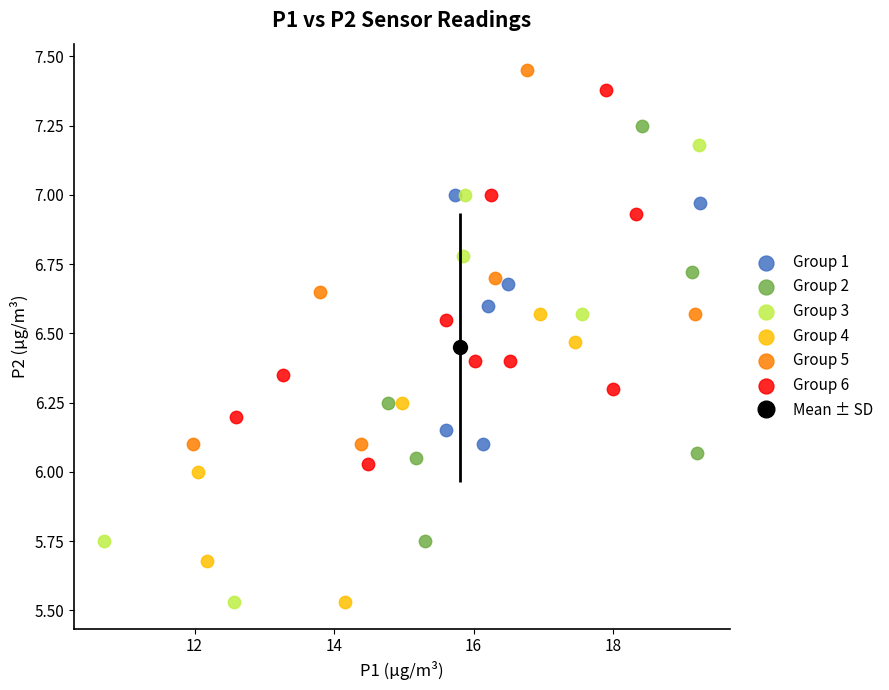

Which series has the widest spread of Y values?

Group 3